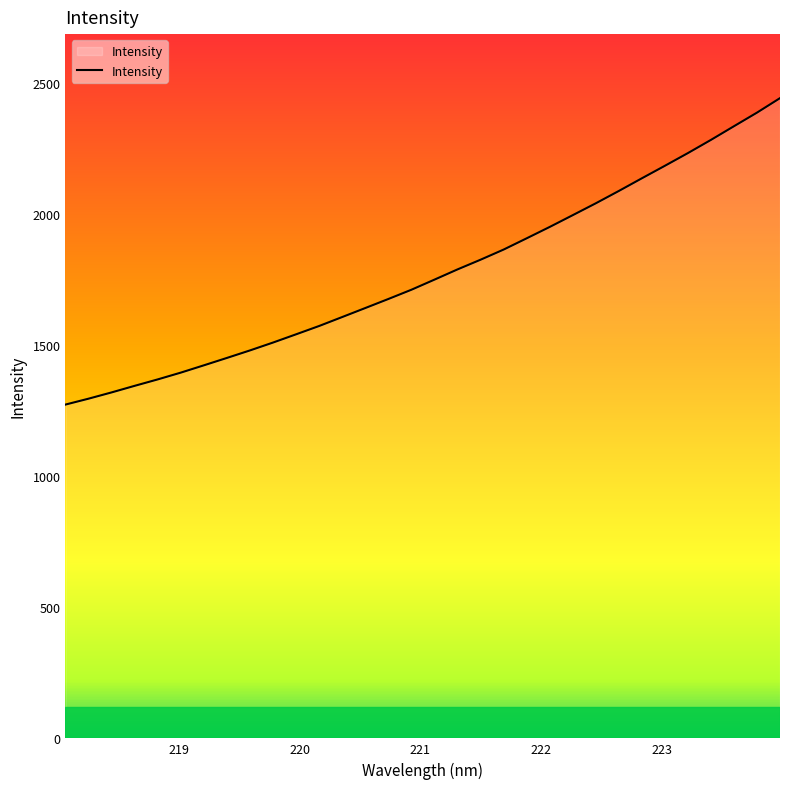

What is the difference between the maximum and minimum values?

1169.4